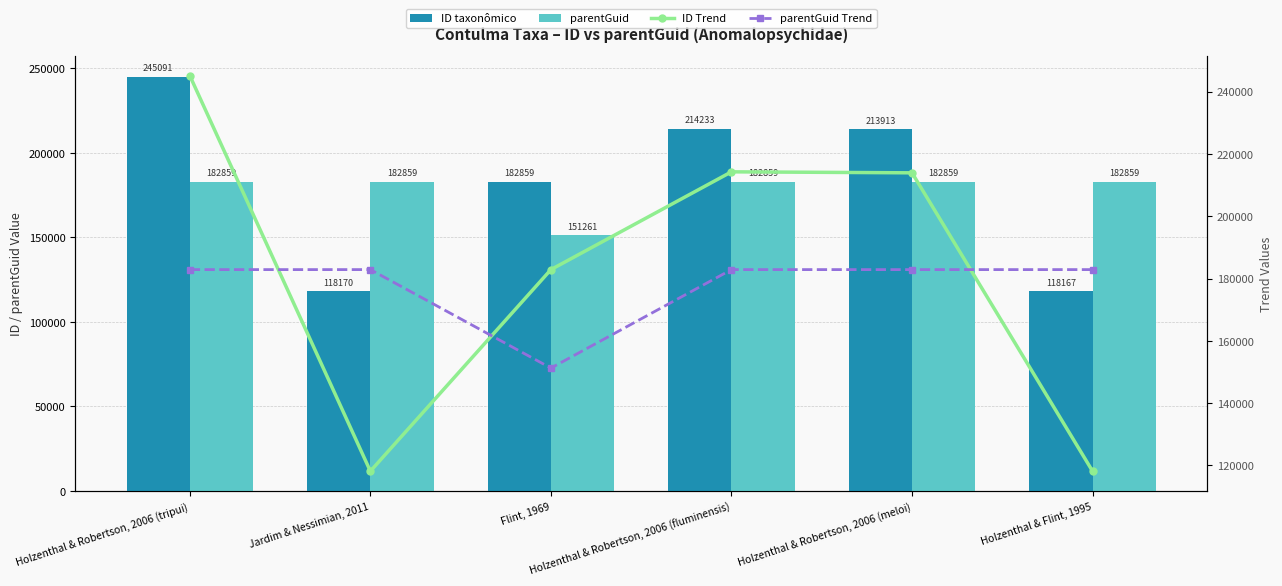

Are the bars horizontal?

No